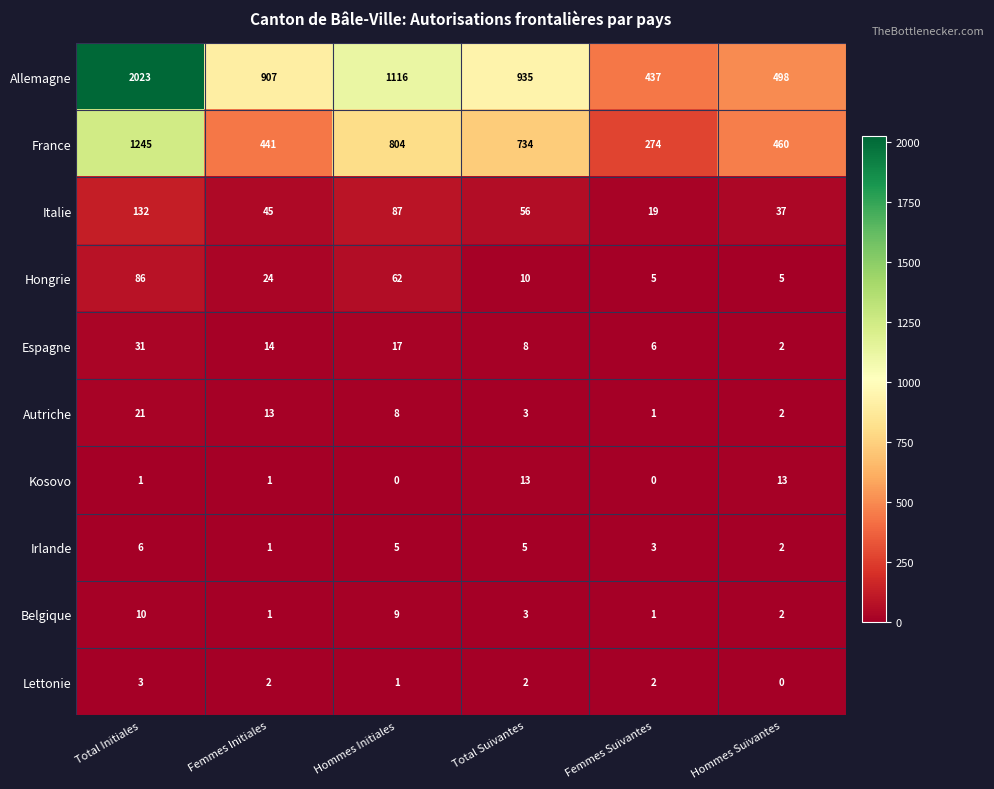

Rank the series by their maximum value, from lowest to highest.

Lettonie, Irlande, Belgique, Kosovo, Autriche, Espagne, Hongrie, Italie, France, Allemagne